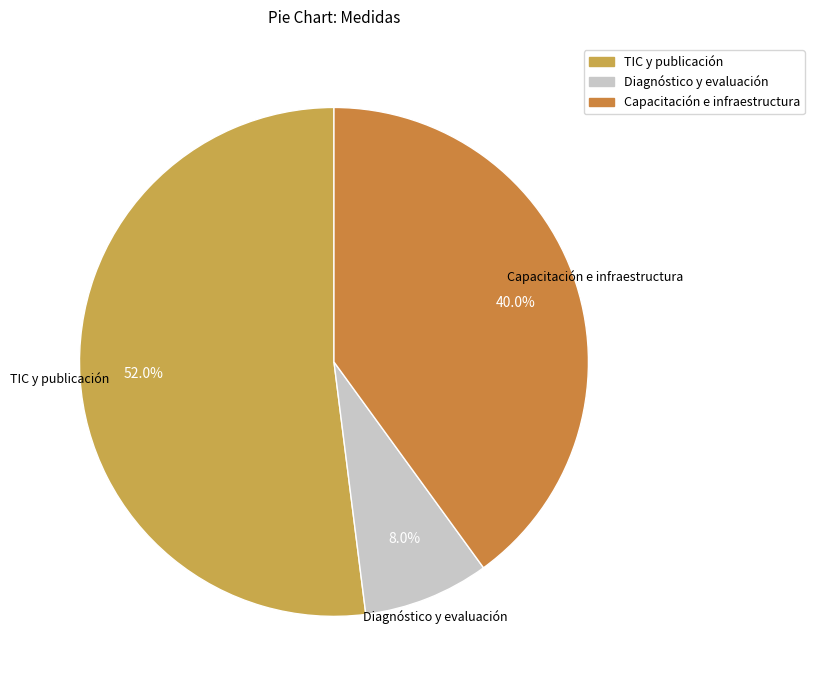

Approximately how many times larger is the value at TIC y publicación compared to Diagnóstico y evaluación?

6.5